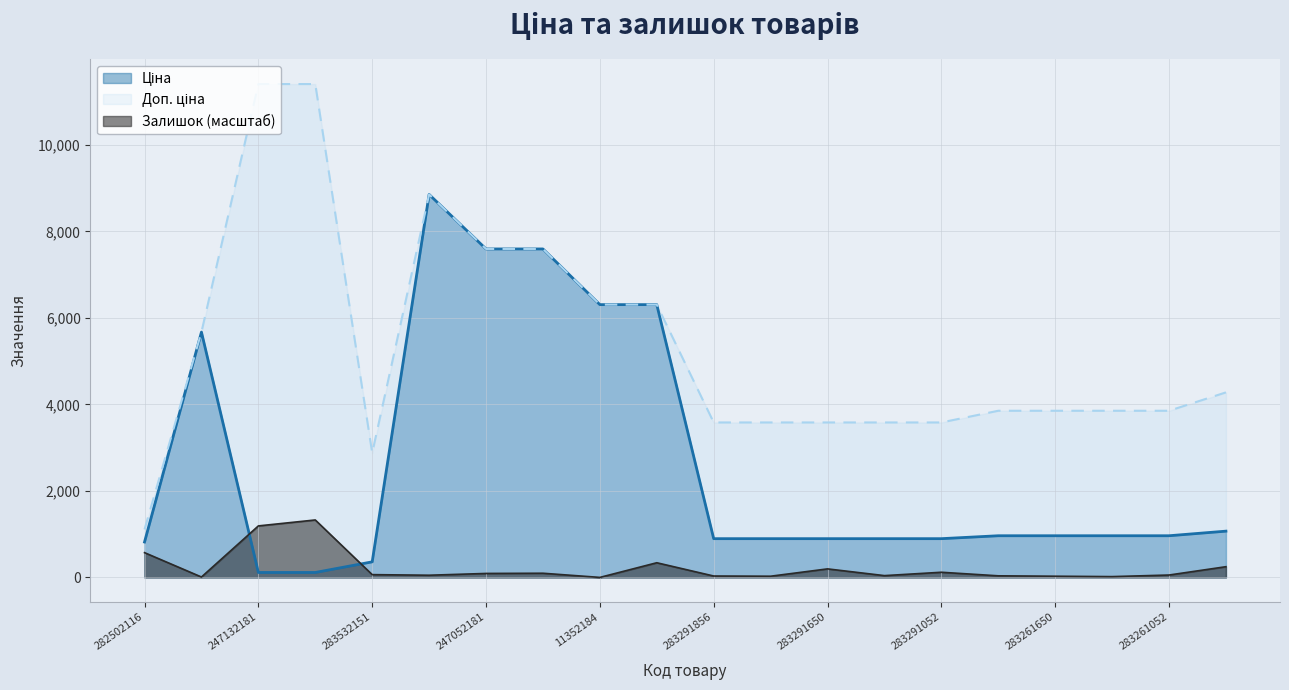

How many lines are shown in the chart?

3